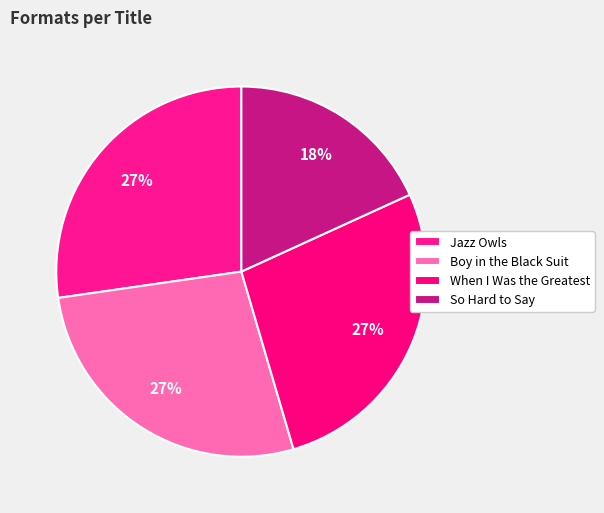

Rank the categories by value from highest to lowest.

Jazz Owls, Boy in the Black Suit, When I Was the Greatest, So Hard to Say